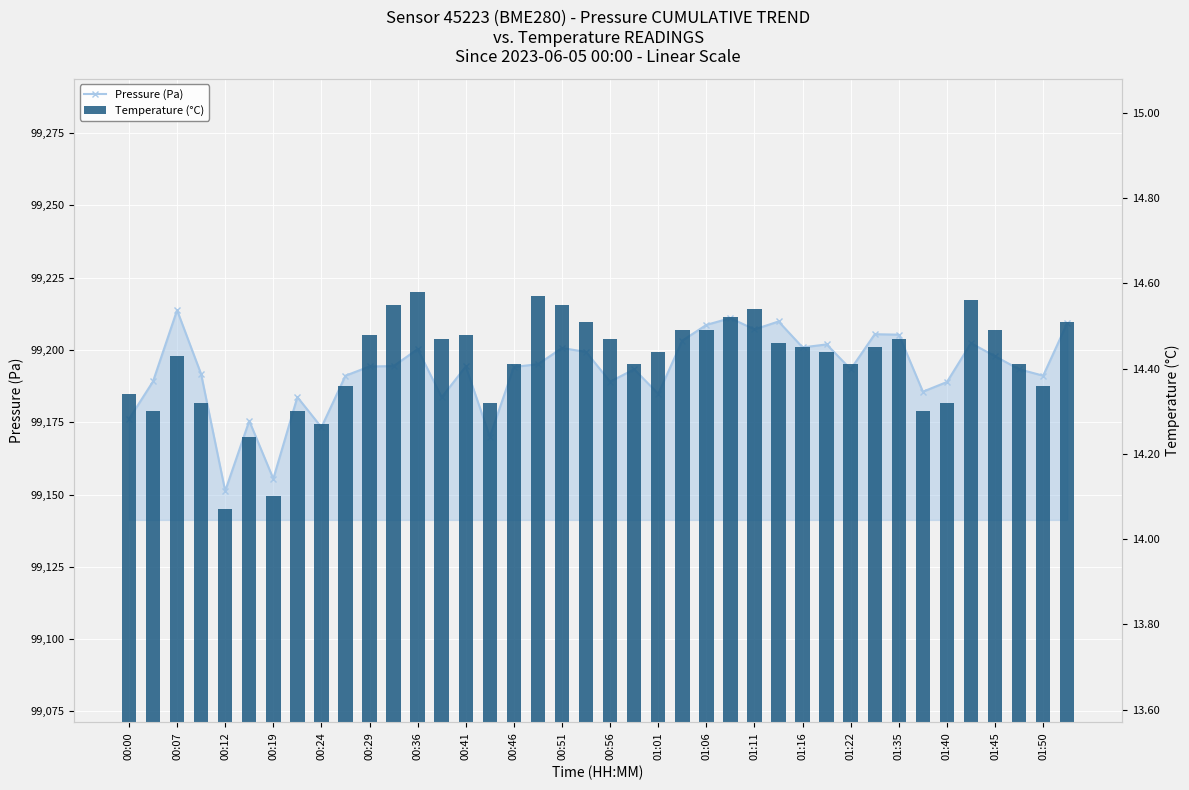

What is the minimum value shown in the chart?

14.1